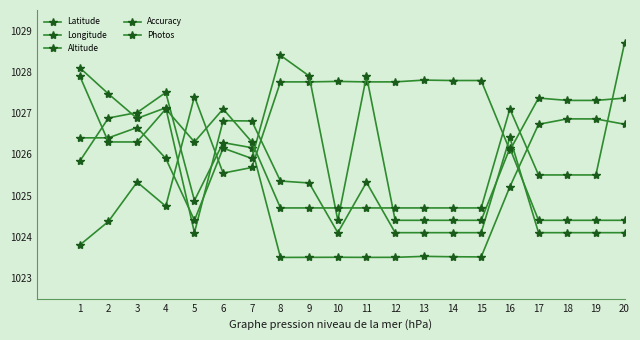

How many lines are shown in the chart?

5